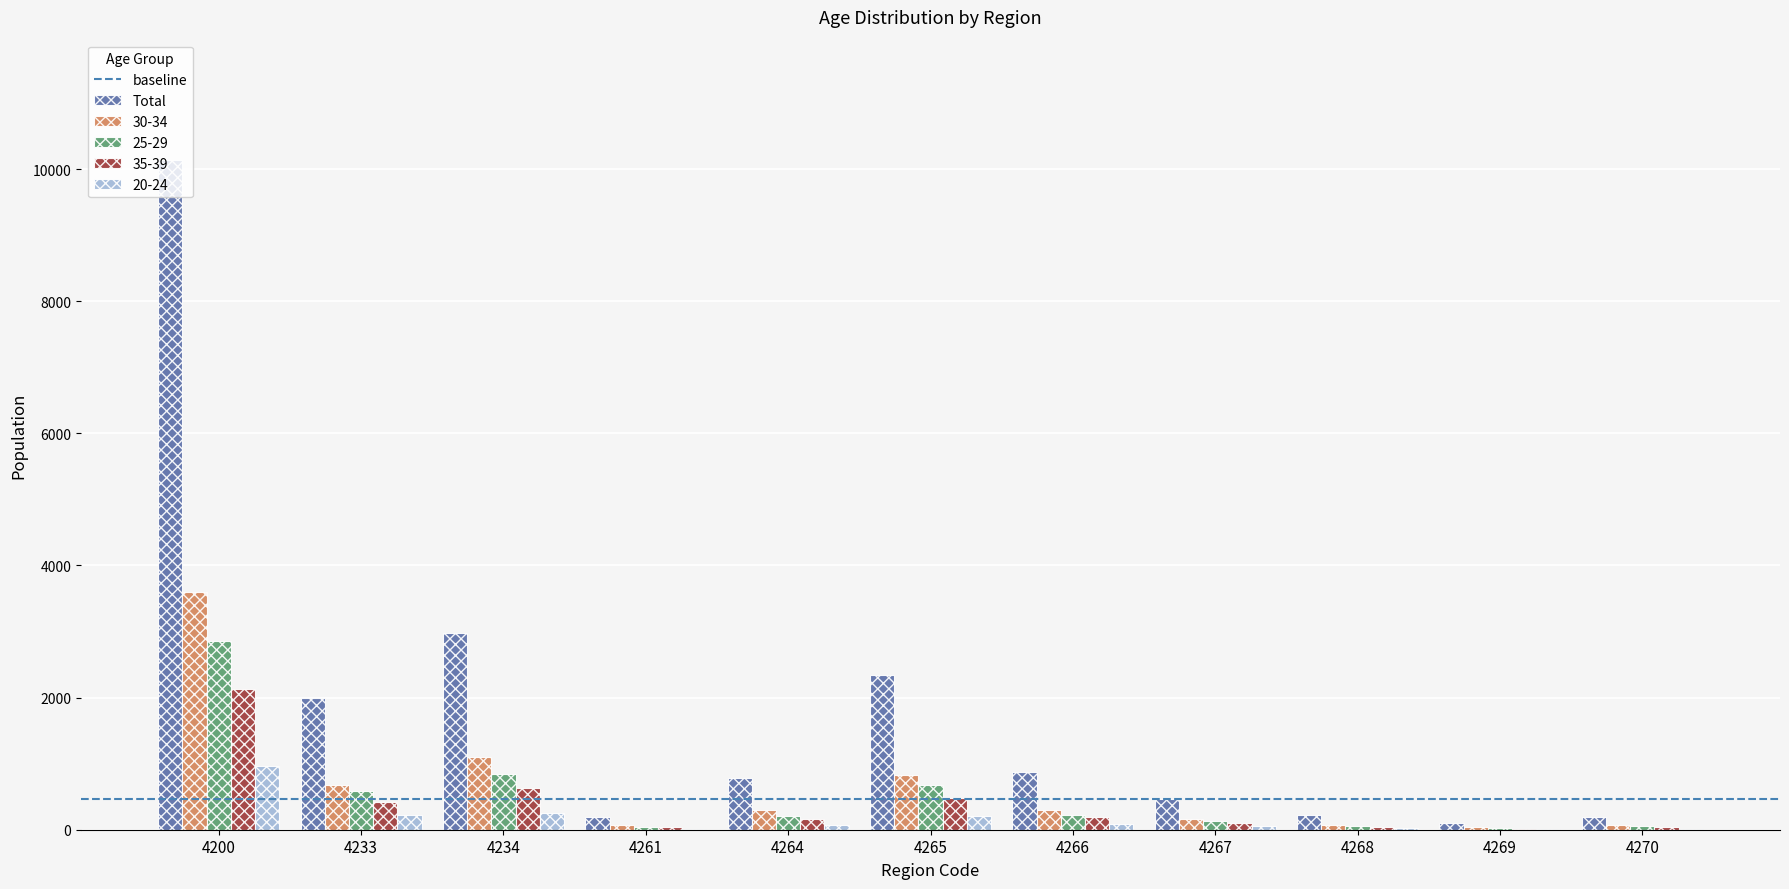

Where does the 30-34 series first go above 292?

4200